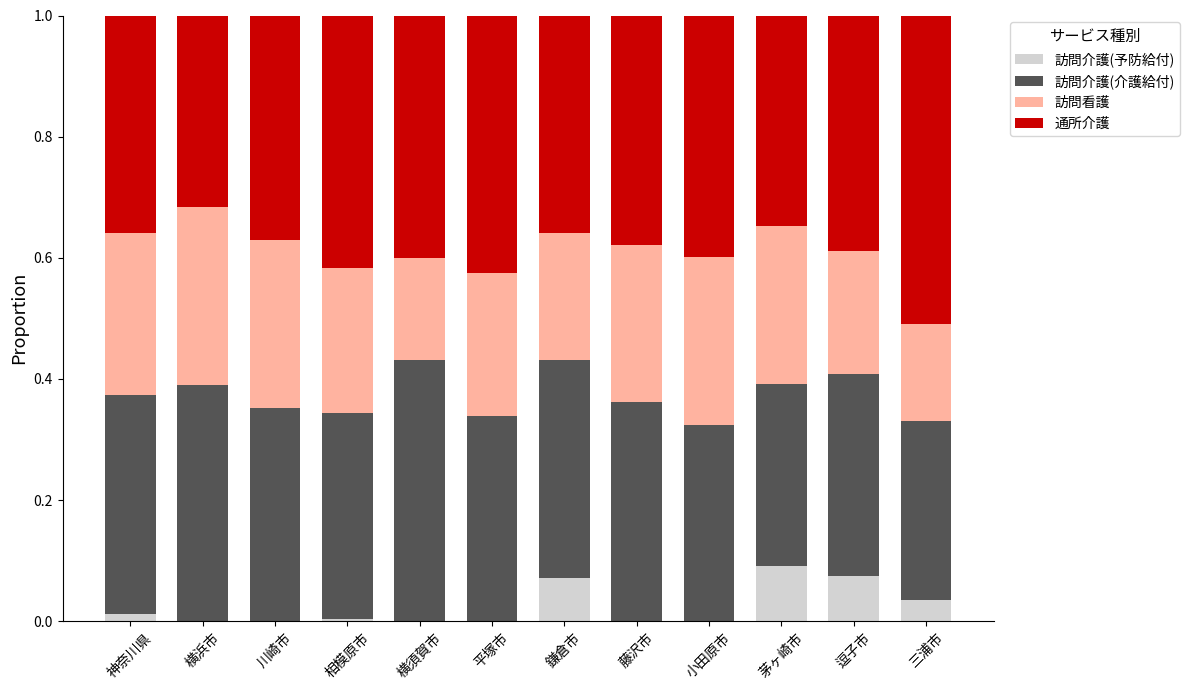

How many categories are shown in the chart?

12